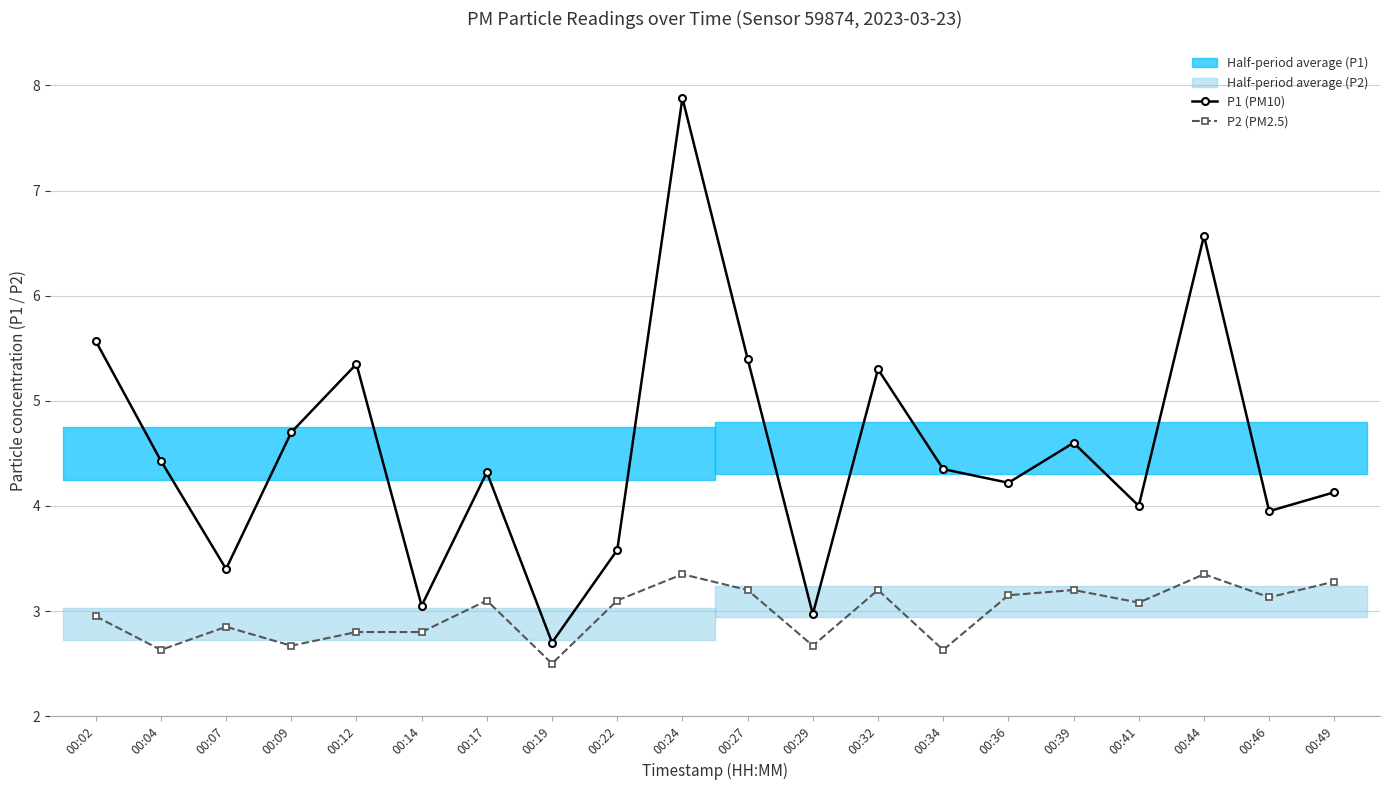

True or false: P2 (PM2.5) and P1 (PM10) intersect in this chart.

False